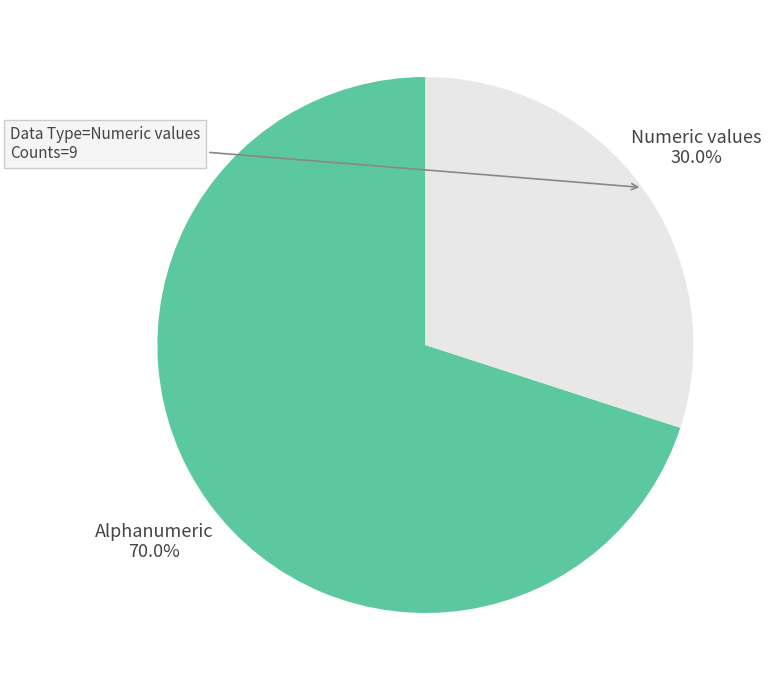

What is the largest slice in the pie chart?

Alphanumeric